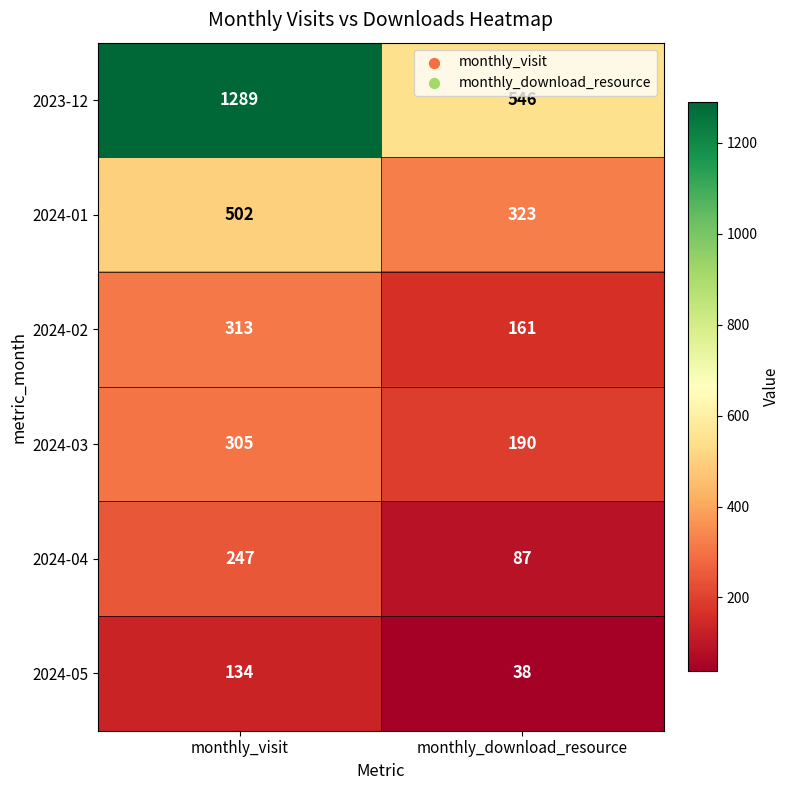

At which category does the chart reach its peak across all series?

monthly_visit